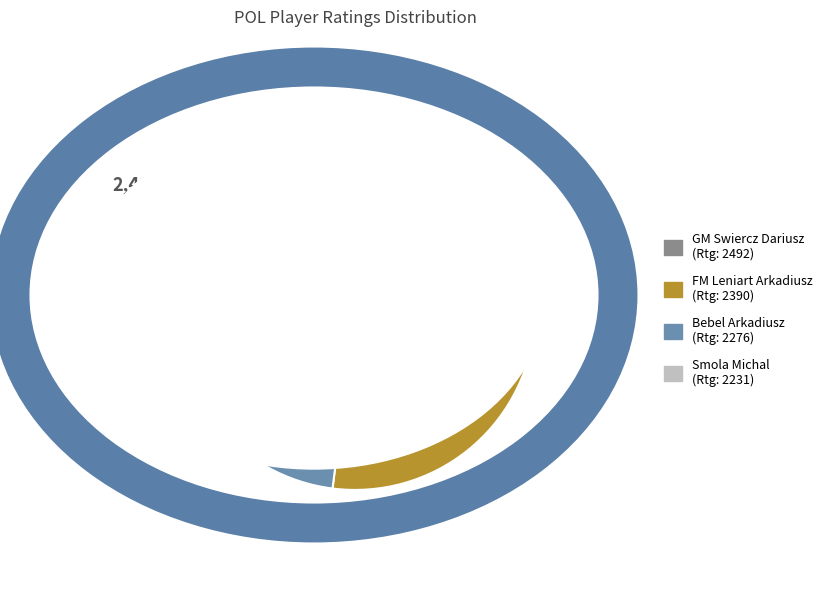

Is there any slice that represents more than half of the pie?

No